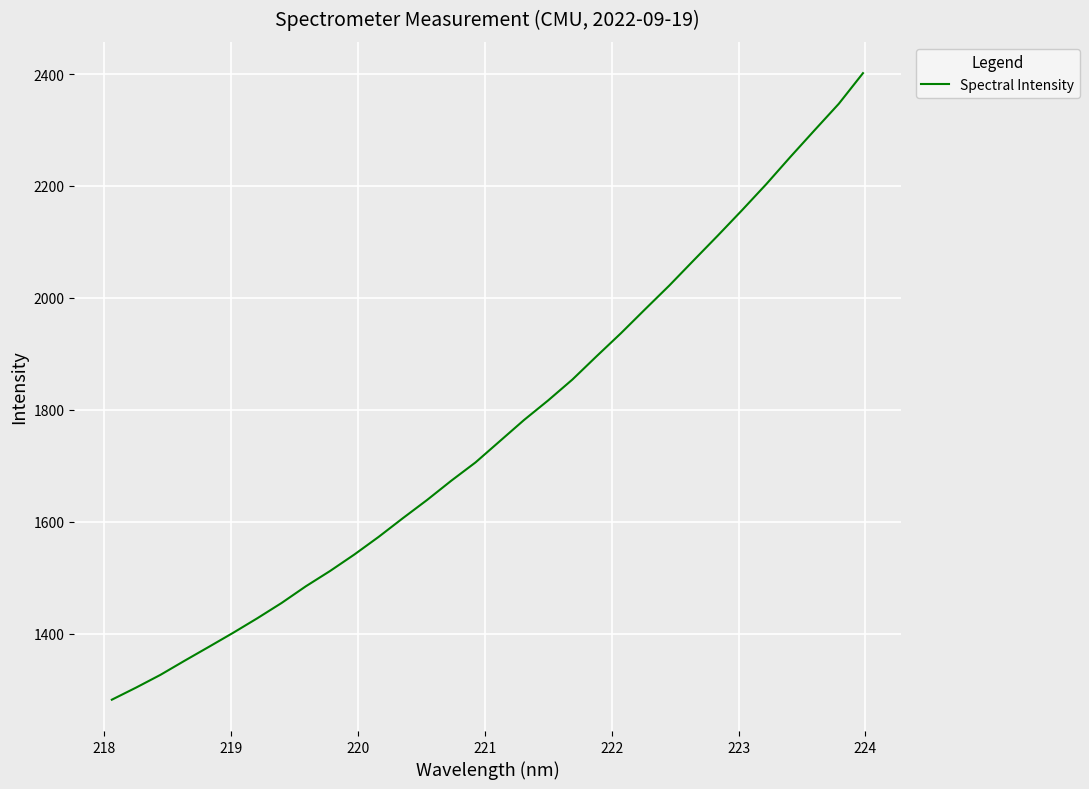

What is the difference between the maximum and minimum values?

1119.7